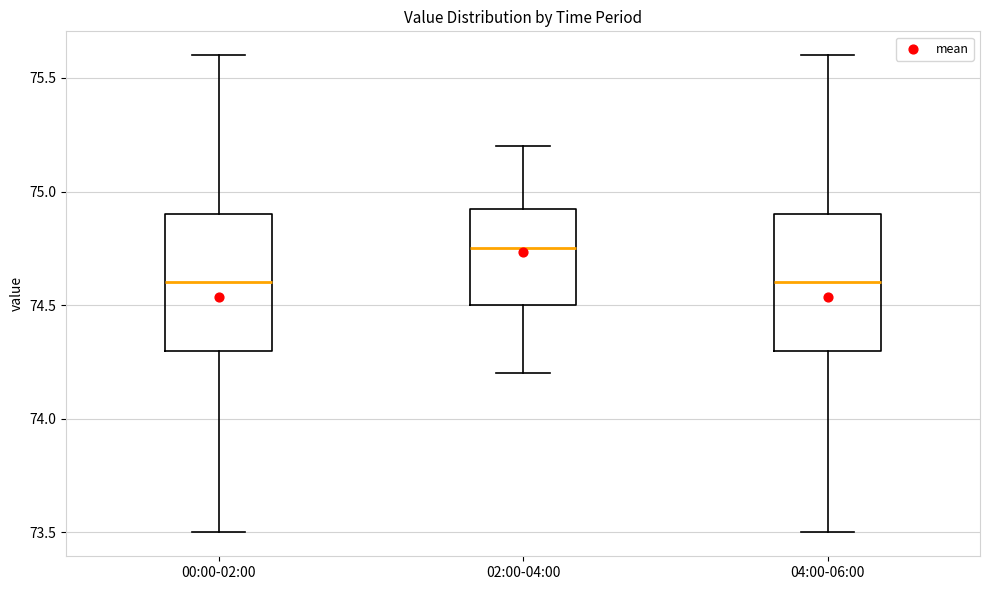

Where does the median line of the box for 00:00-02:00 sit on the y-axis? The values are not printed on the chart, so give them approximately, as read against the axis.

74.60